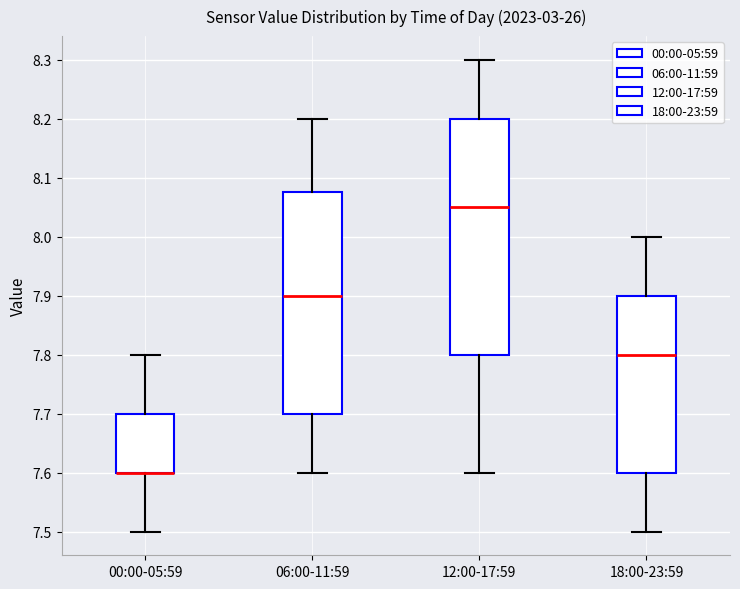

Reading left to right, read every box against the y-axis: the position of its median line, the range the box covers, and the ends of its whiskers. The values are not printed on the chart, so give them approximately, as read against the axis.

00:00-05:59: median 7.60 (drawn on the box's lower edge), box 7.60 to 7.70, whiskers 7.50 to 7.80
06:00-11:59: median 7.90, box 7.70 to 8.08, whiskers 7.60 to 8.20
12:00-17:59: median 8.05, box 7.80 to 8.20, whiskers 7.60 to 8.30
18:00-23:59: median 7.80, box 7.60 to 7.90, whiskers 7.50 to 8.00